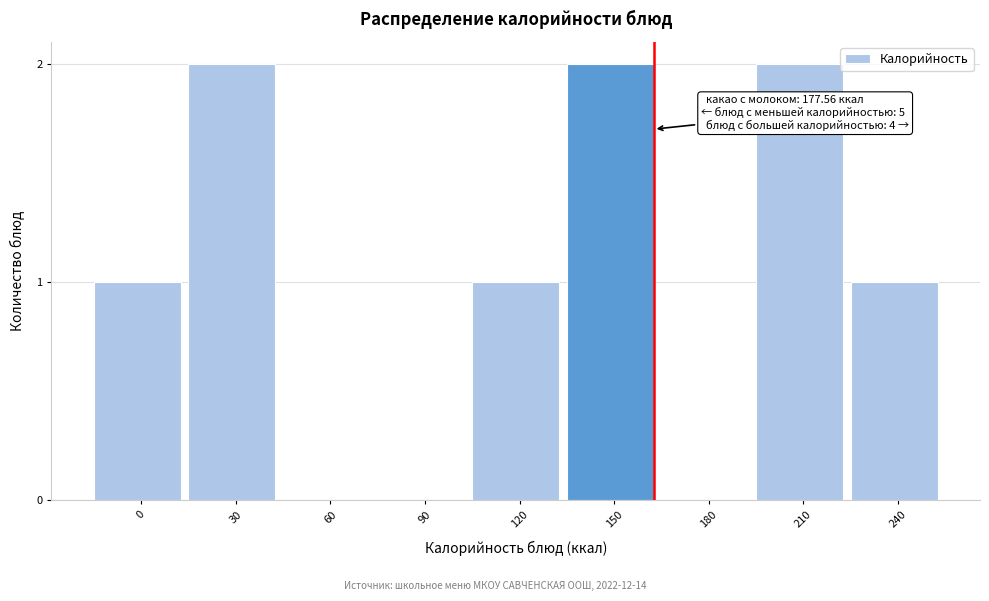

Reading left to right, transcribe all the data shown in this chart.

0=1	30=2	60=0	90=0	120=1	150=2	180=0	210=2	240=1